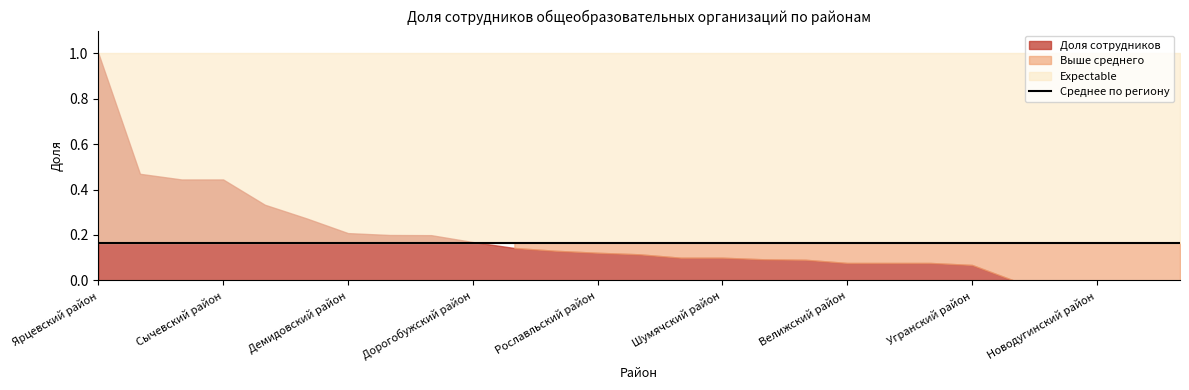

Is it true that Доля сотрудников equals 0.1 at Гагаринский район?

True